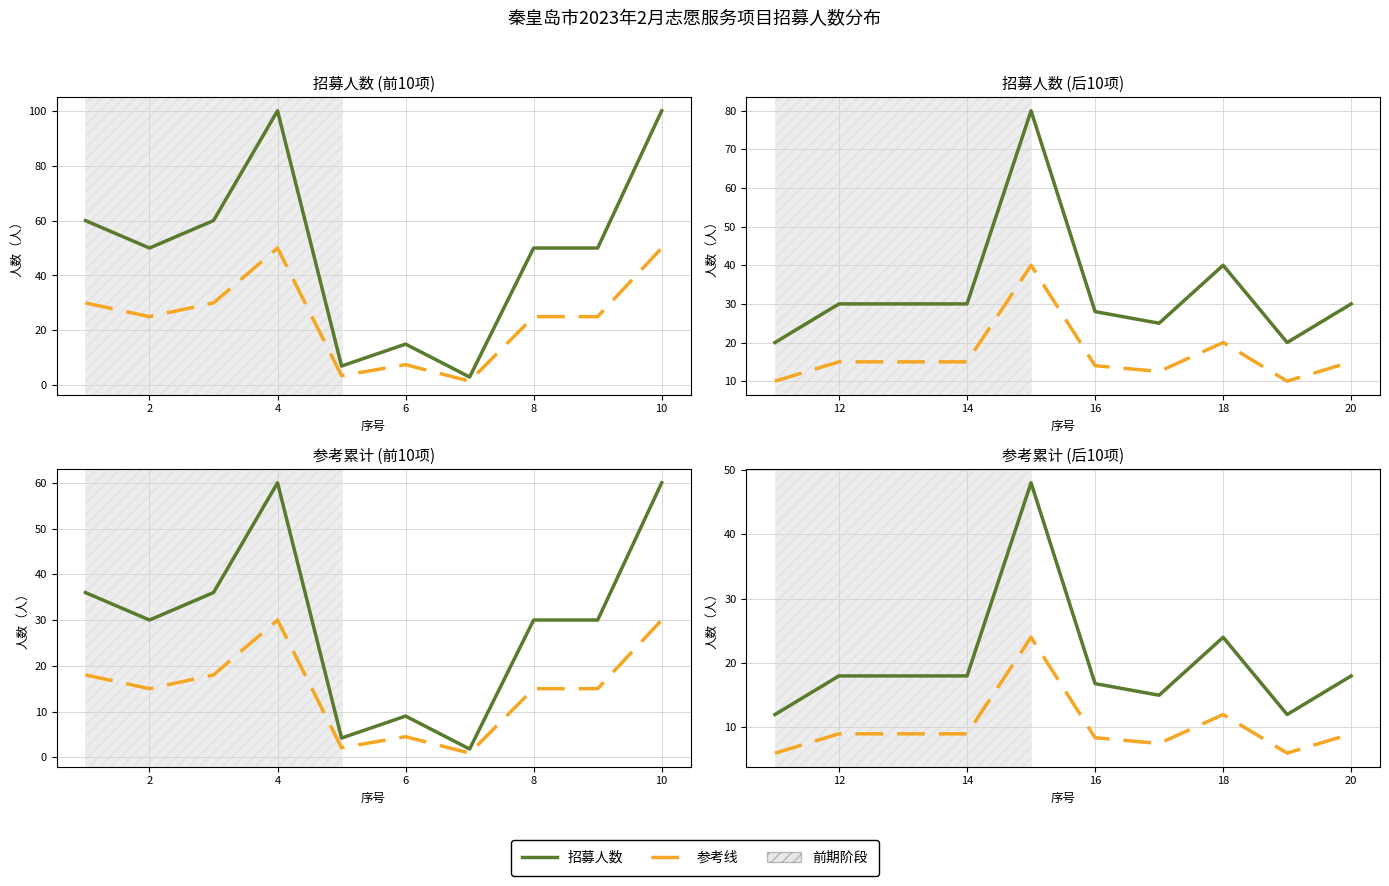

Is this an area chart (filled region under the line)?

No